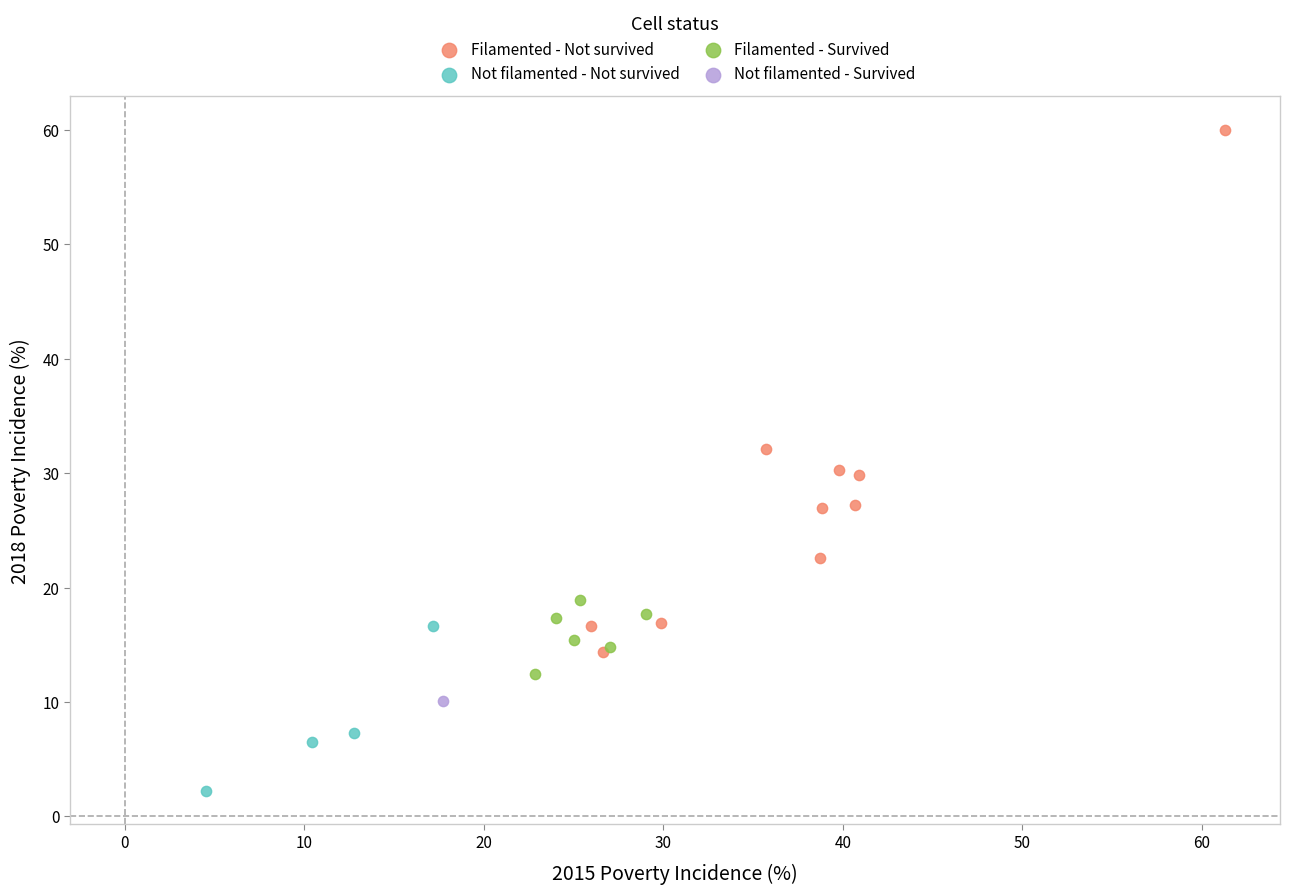

What are all the series names shown in the legend?

Filamented - Not survived, Not filamented - Not survived, Filamented - Survived, Not filamented - Survived